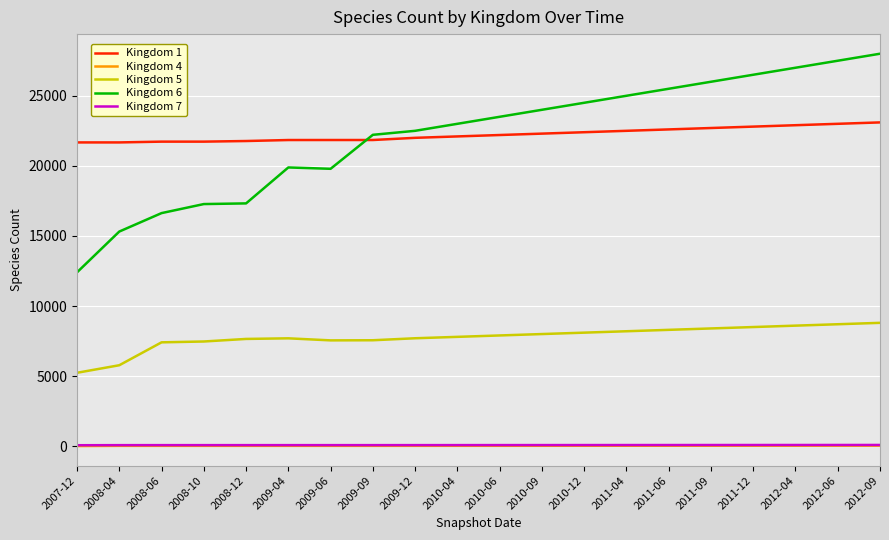

What is the spread (max minus min) of values at 2010-12?

24470